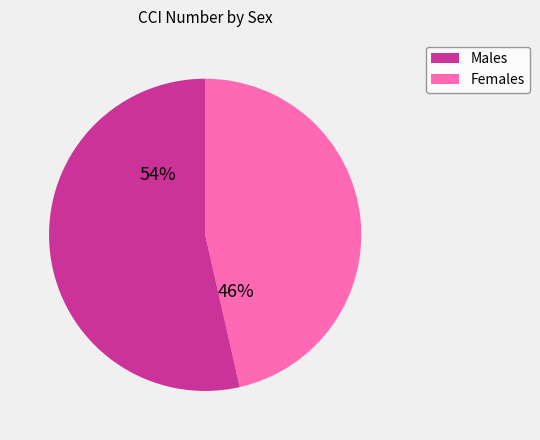

Does any single category account for the majority?

Yes